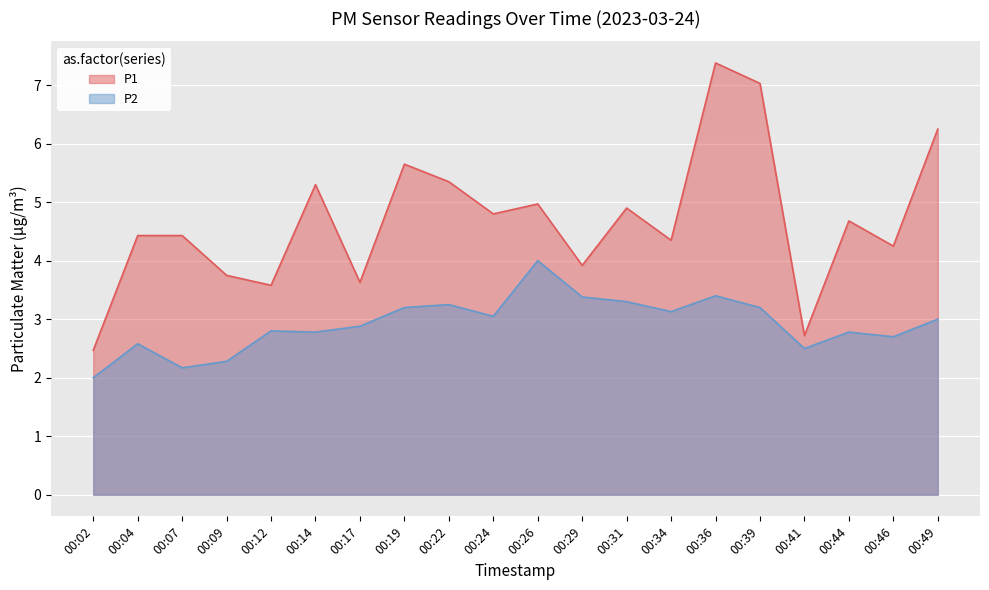

In P2, how many points are higher than both neighbors (excluding endpoints)?

6